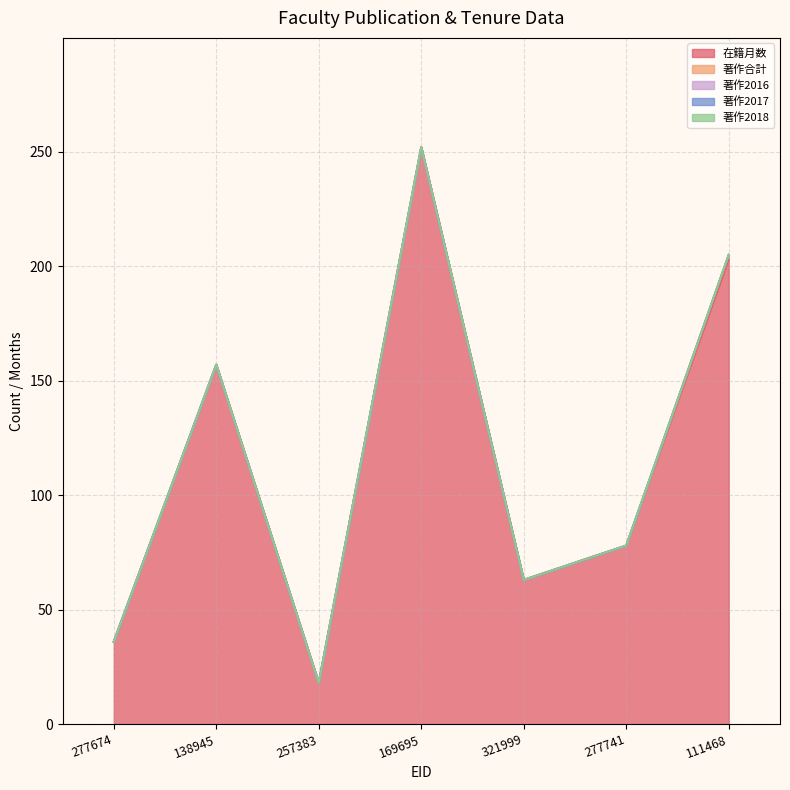

Reading left to right, transcribe all the data shown in this chart.

在籍月数: 36	157	18	252	63	78	203
著作合計: 0	0	0	0	0	0	2
著作2016: 0	0	0	0	0	0	0
著作2017: 0	0	0	0	0	0	0
著作2018: 0	0	0	0	0	0	0